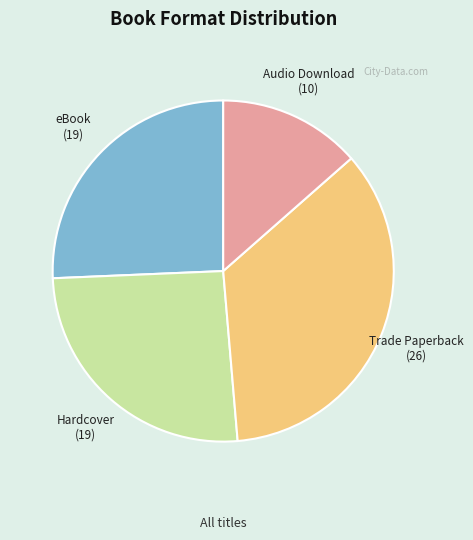

Combined, do Hardcover and eBook account for over 50%?

Yes